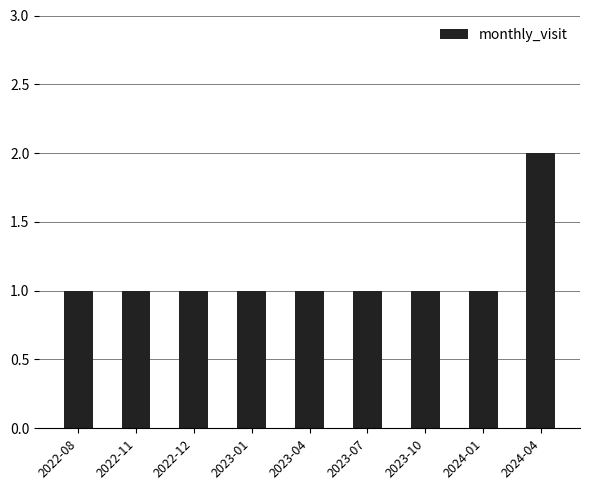

The value at 2022-11 is 0. True or false?

False